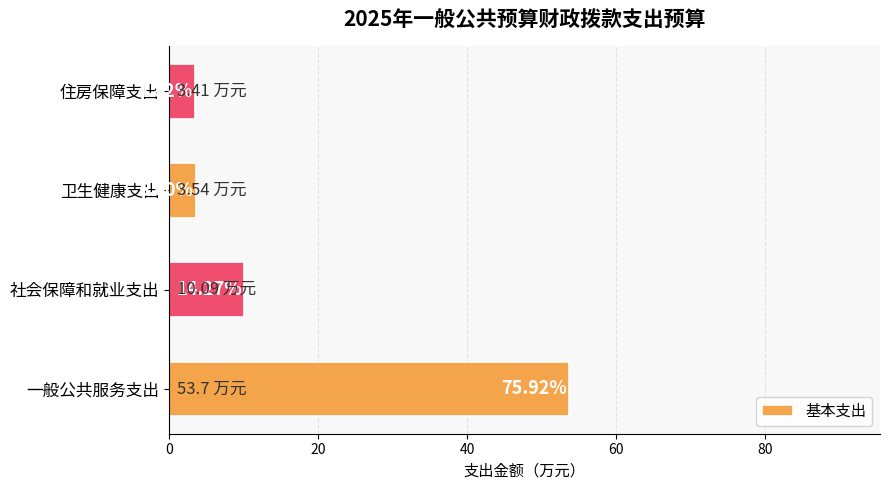

What is the minimum value shown in the chart?

3.4